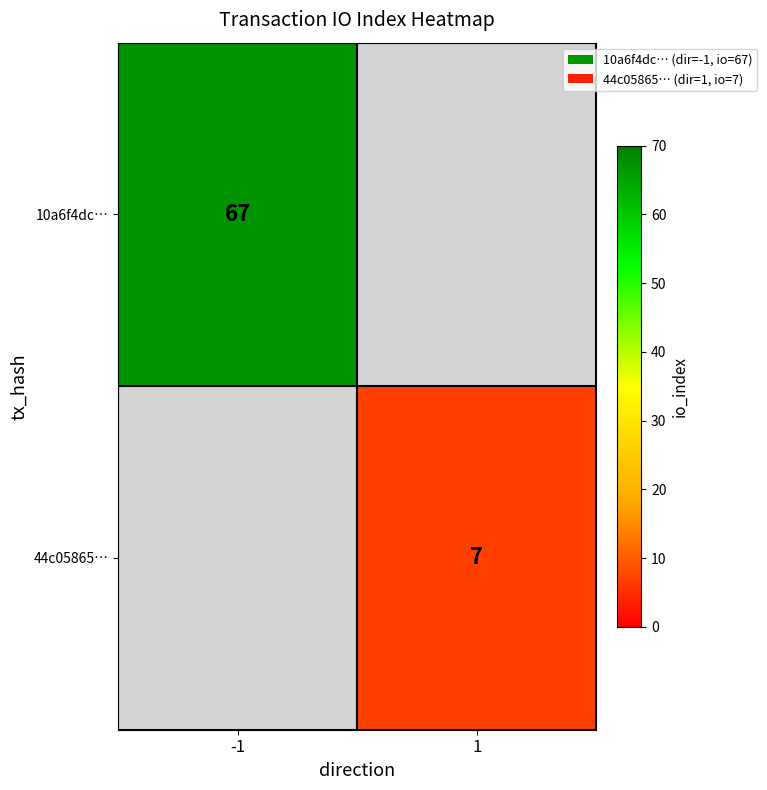

True or false: 44c05865… has a value of 4.1 at 1.

False